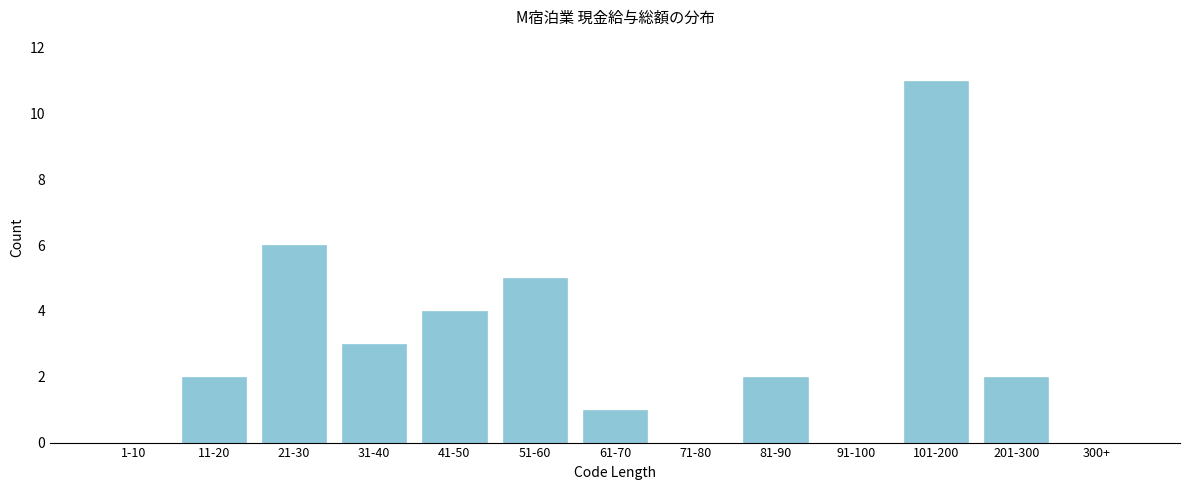

Reading left to right, transcribe all the data shown in this chart.

1-10=0	11-20=2	21-30=6	31-40=3	41-50=4	51-60=5	61-70=1	71-80=0	81-90=2	91-100=0	101-200=11	201-300=2	300+=0